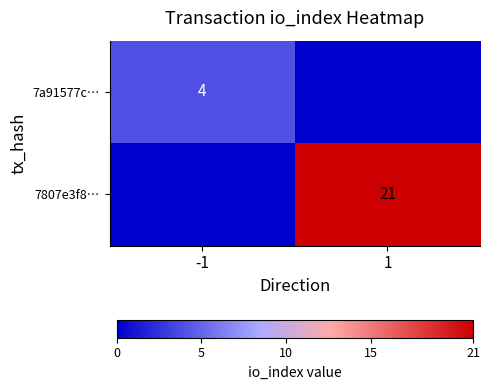

The 7807e3f8… series shows 21 at 1. True or false?

True